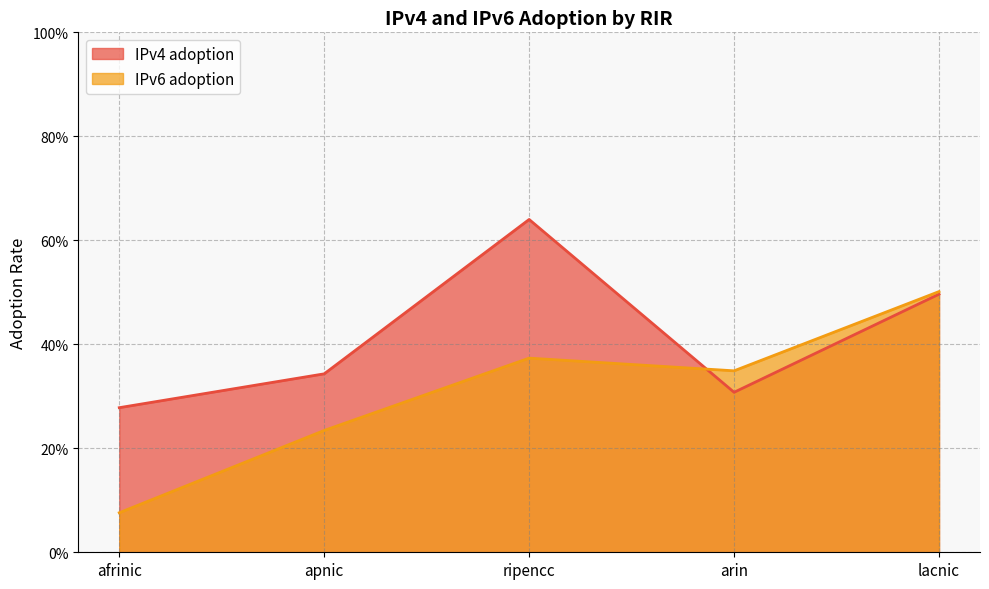

What is the difference between the highest and lowest values at afrinic?

0.2